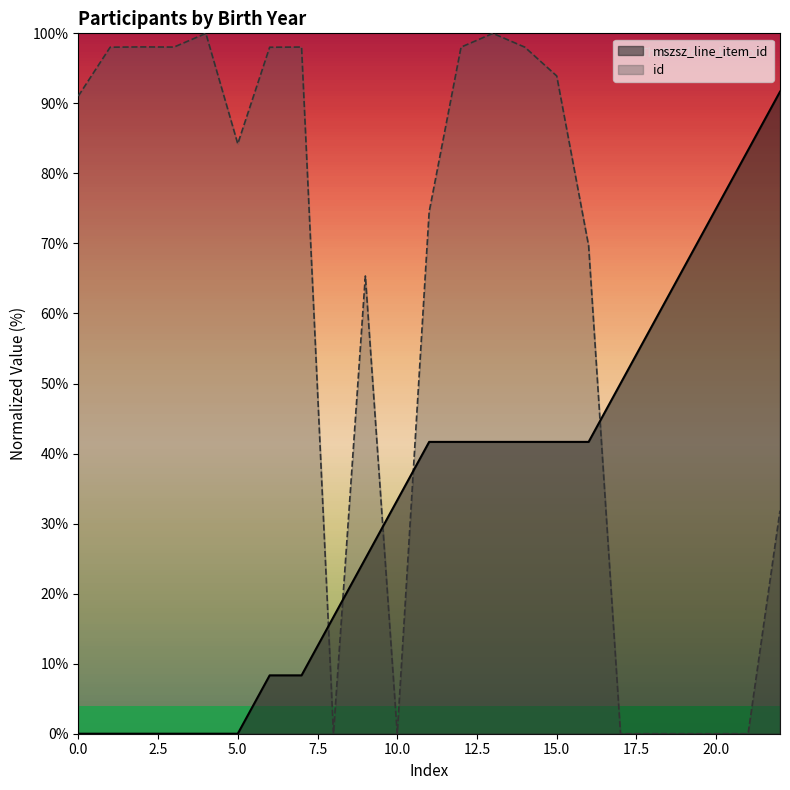

What is the difference between the highest and lowest values at 2009?

98.0